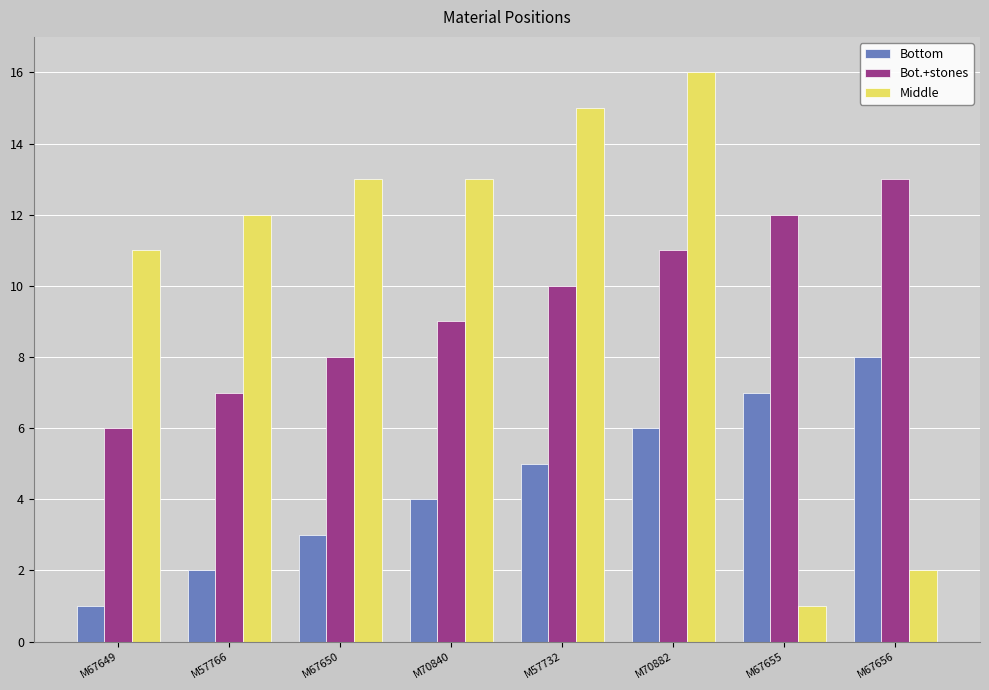

The Bot.+stones series shows 8 at M67650. True or false?

True